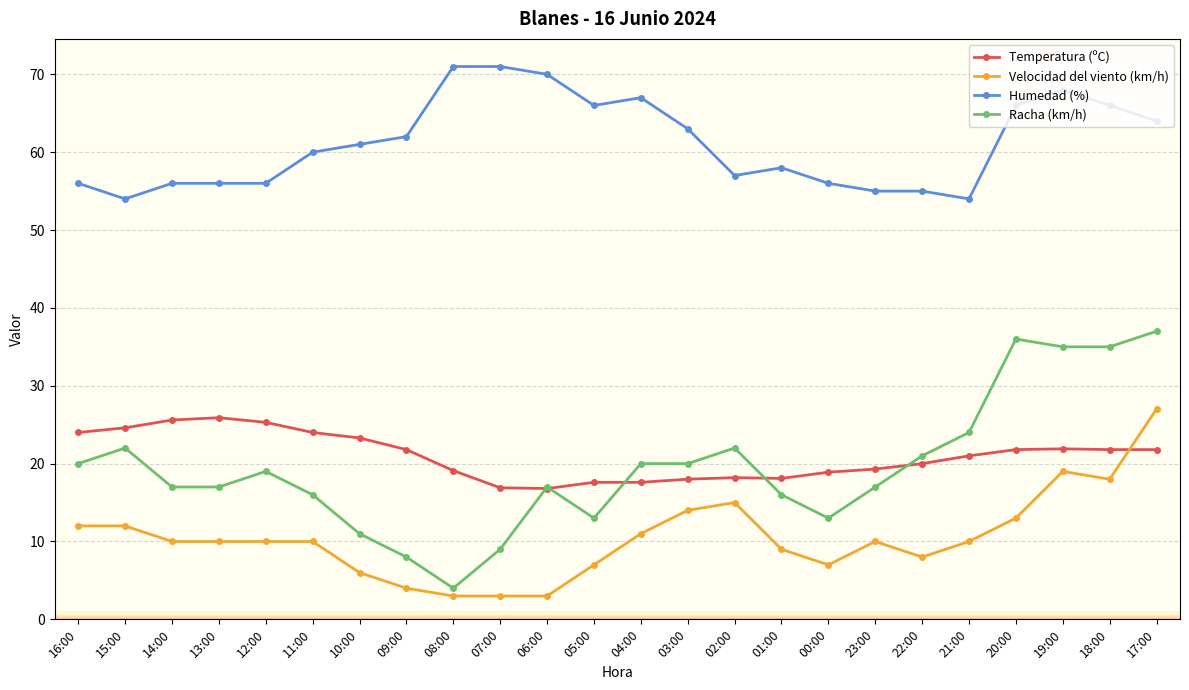

Which series has the widest spread of values?

Racha (km/h)